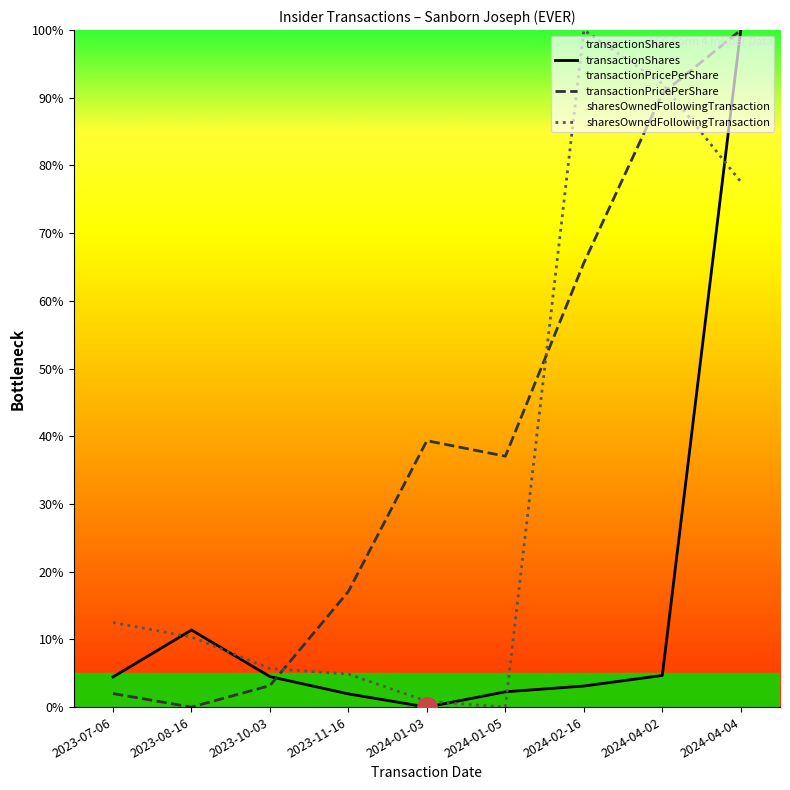

What is the sum of the transactionShares values at 2024-04-04 and 2024-01-03?

100.0